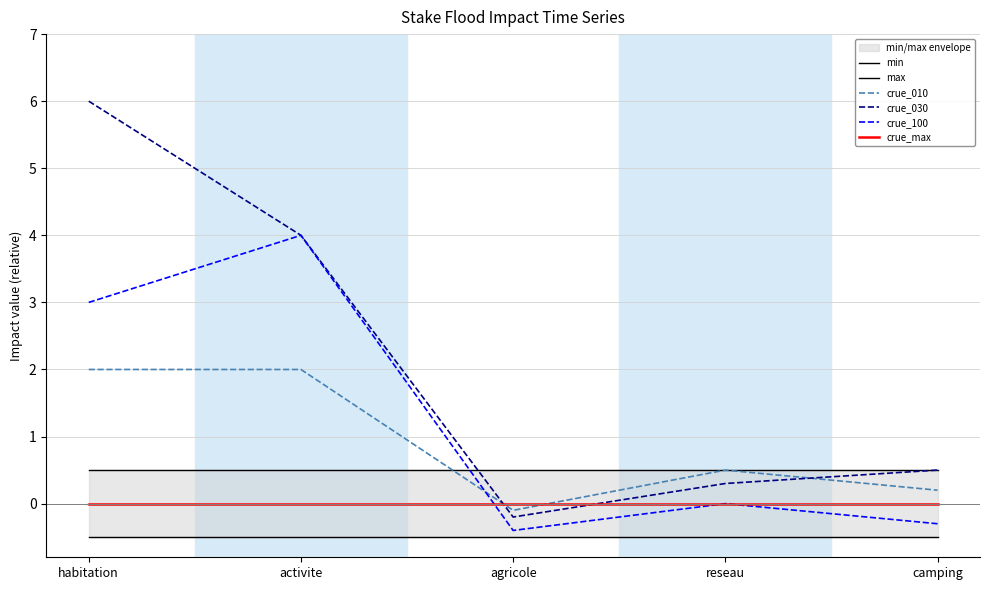

True or false: crue_010 has more than 1 interior local peaks.

False